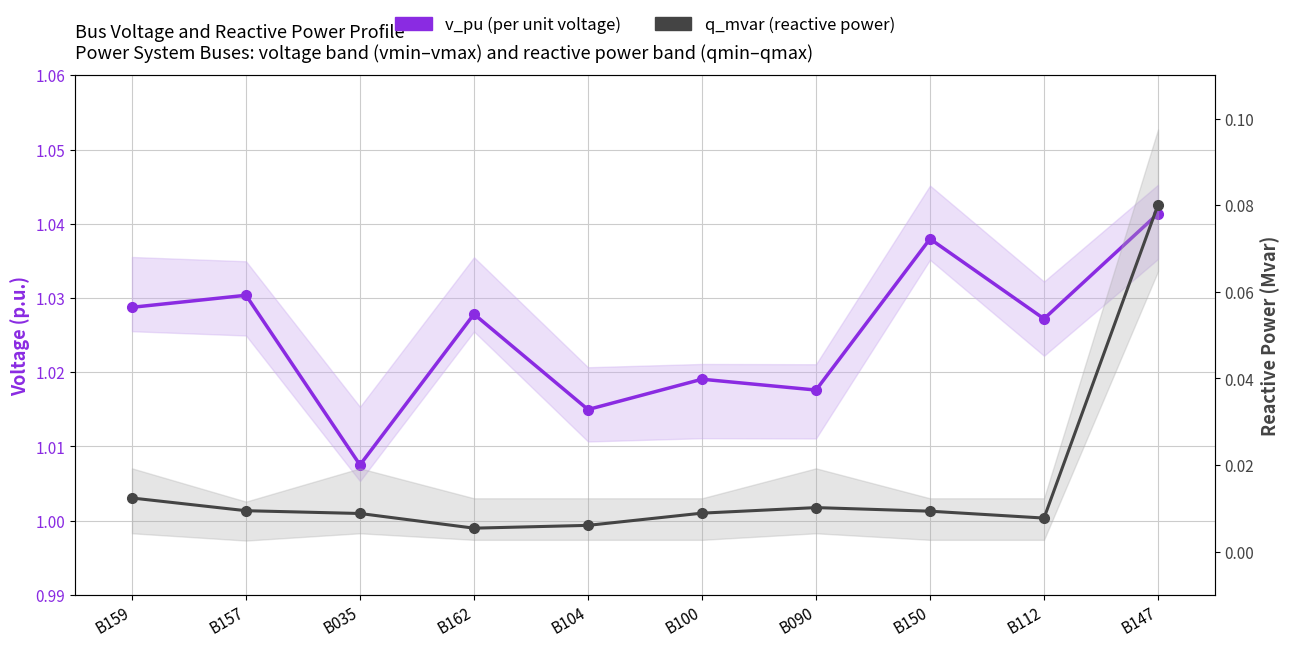

The q_mvar (reactive power) series shows 0.0 at B157. True or false?

True